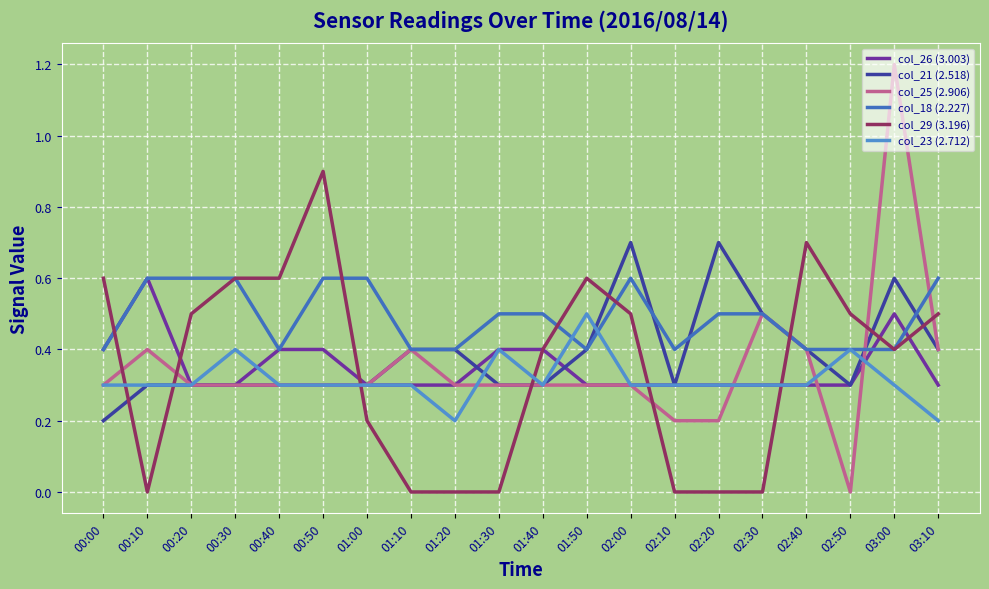

True or false: col_26 (3.003) and col_23 (2.712) cross at least once.

True